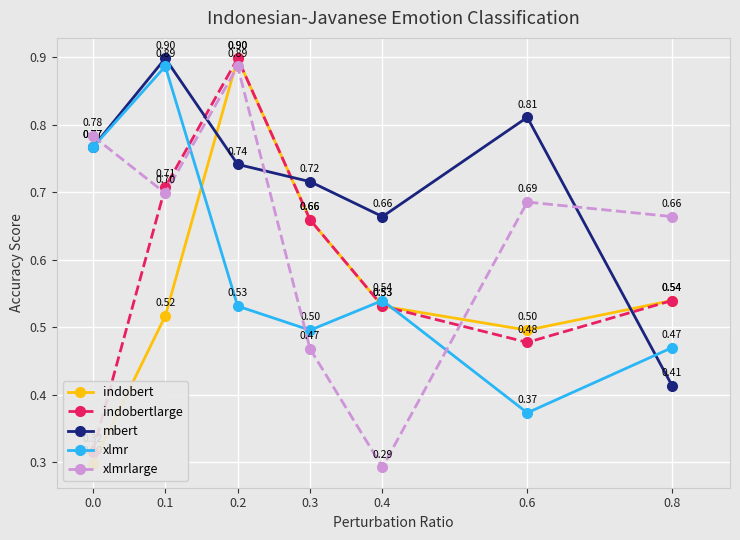

At how many categories does at least one series exceed 0?

7